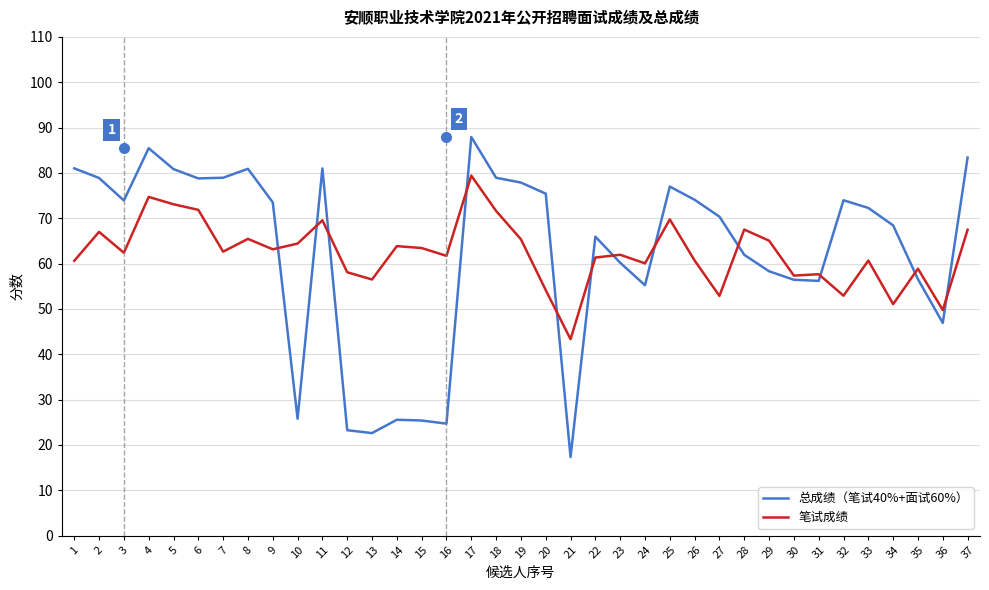

What is the maximum value for 笔试成绩?

79.4